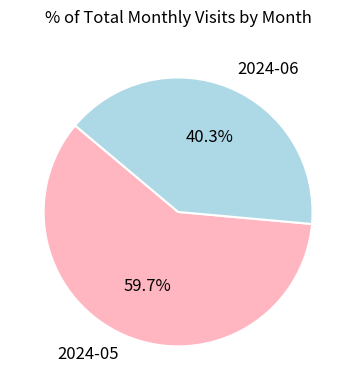

What is the ratio of the value at 2024-06 to the value at 2024-05?

0.7